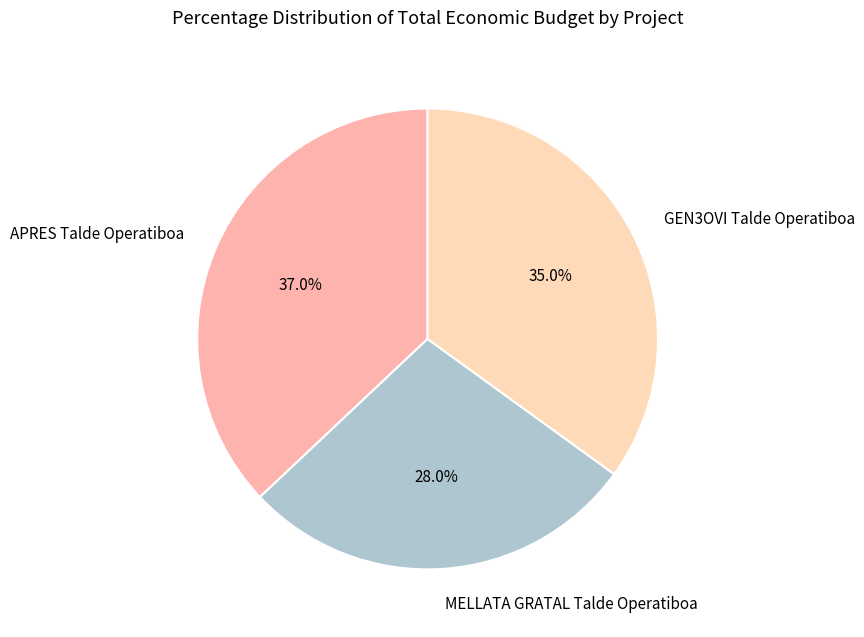

To the nearest percent, what is the difference between the largest and smallest slice percentages?

9%